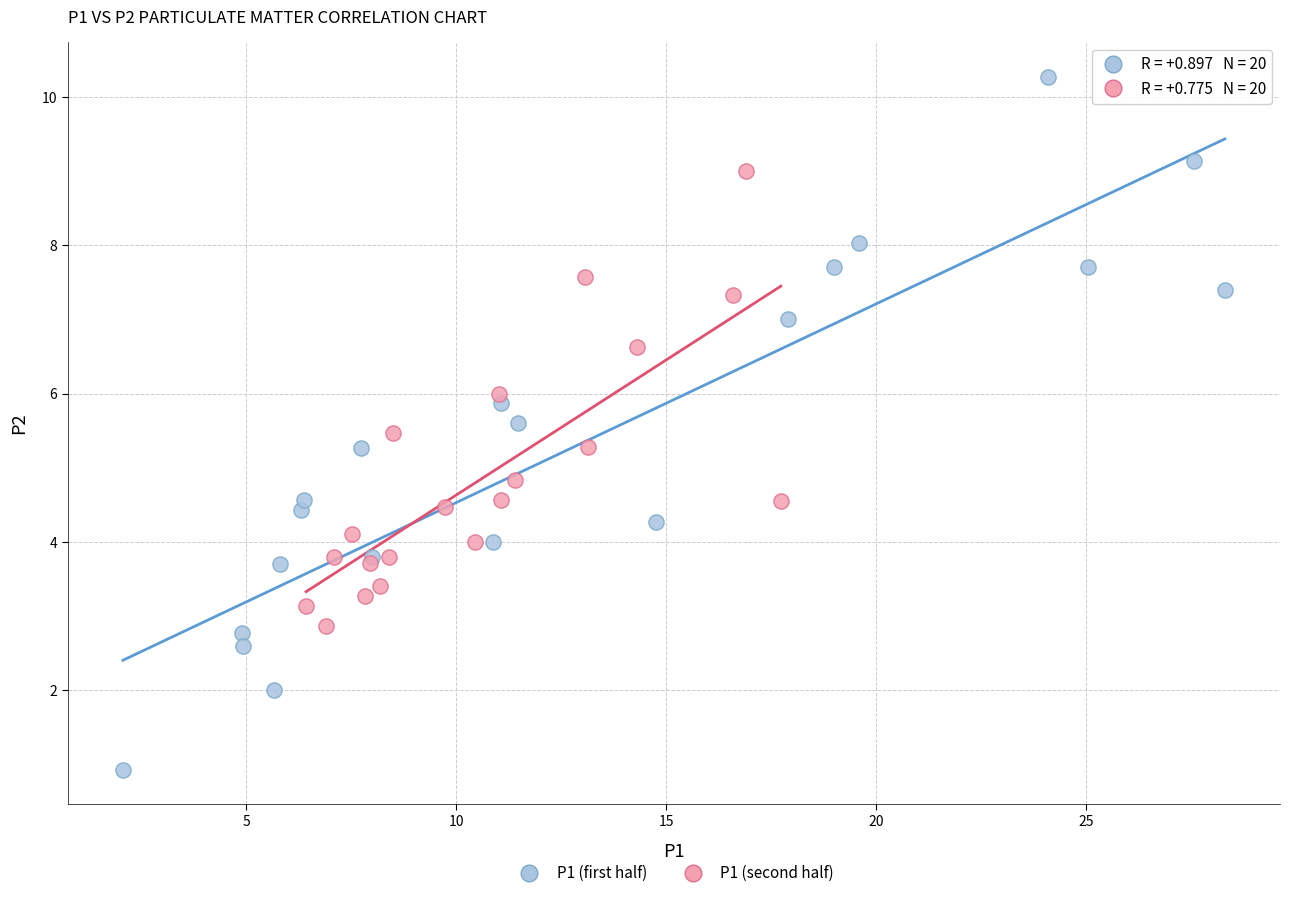

Which series reaches the maximum Y coordinate?

P1 (first half)